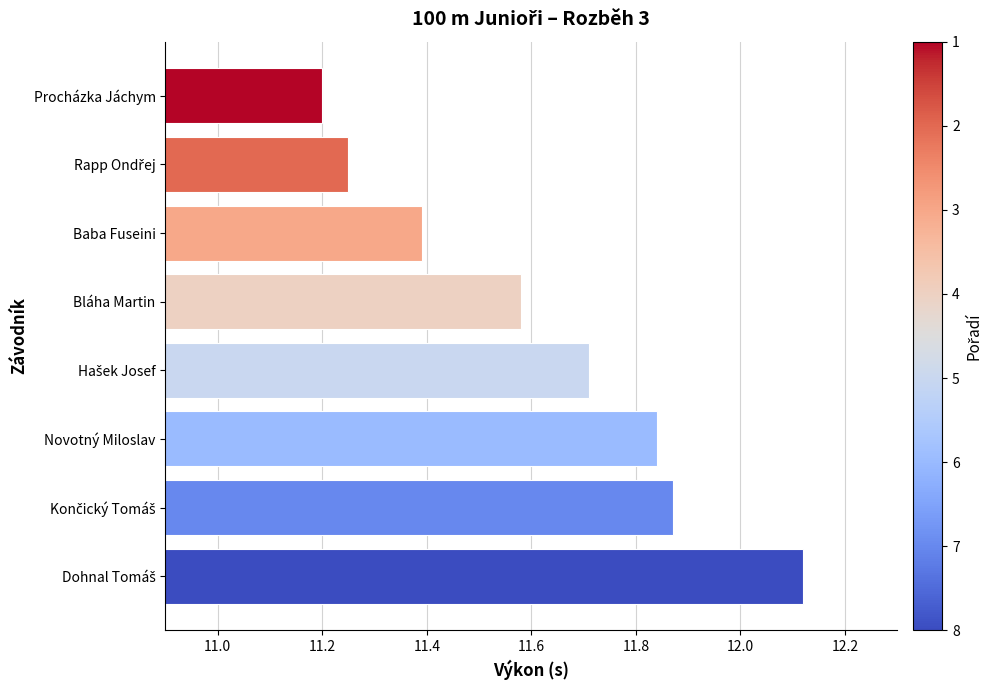

Which category has the lowest value across all series?

Procházka Jáchym